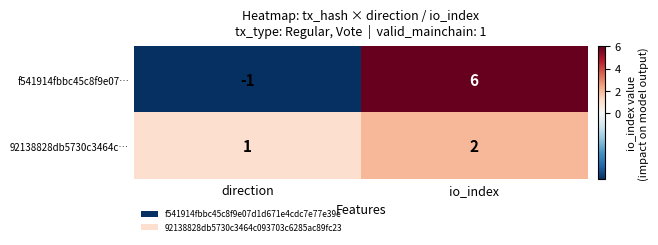

The value of f541914fbbc45c8f9e07… at direction is -2. True or false?

False